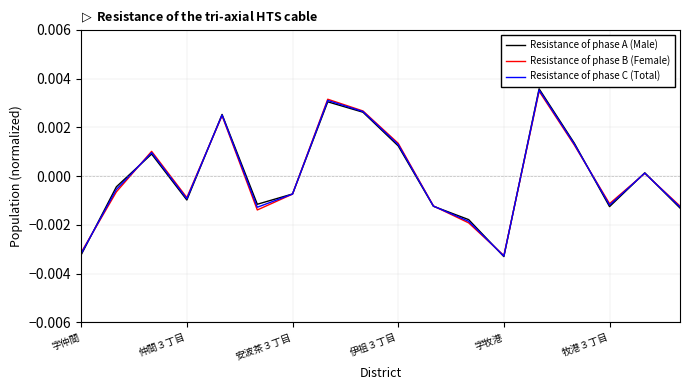

How many series are shown in this chart?

3